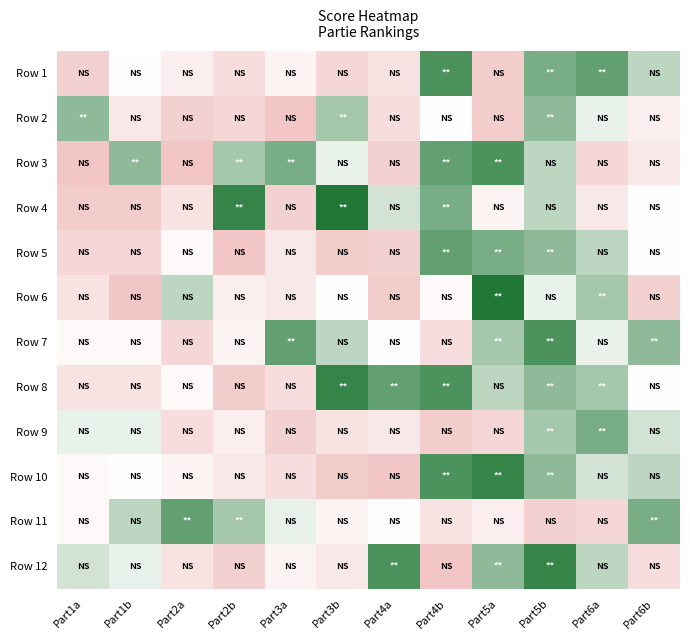

Between Part2b and Part4a, which is larger?

Part4a